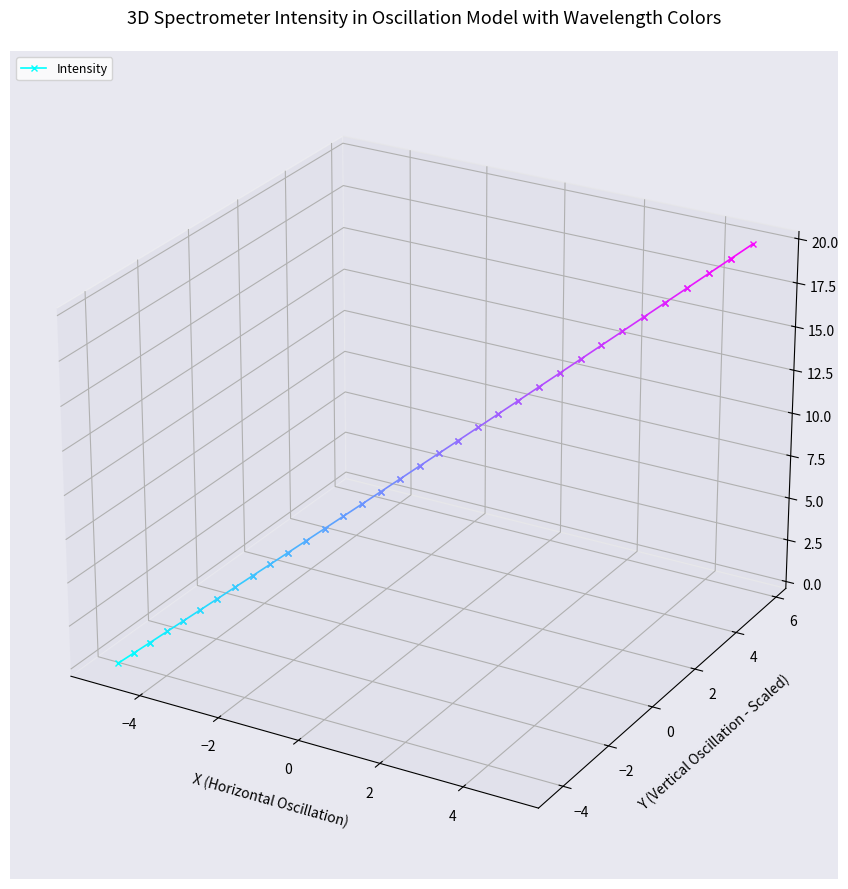

The value at −4 is -0.0. True or false?

True